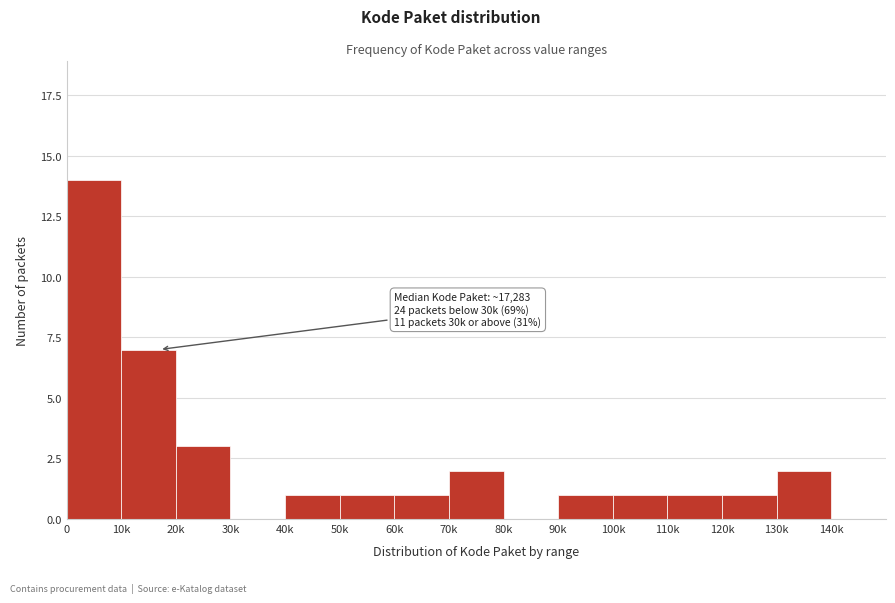

Reading right to left, what are all the values shown in this chart?

140k=0	130k=2	120k=1	110k=1	100k=1	90k=1	80k=0	70k=2	60k=1	50k=1	40k=1	30k=0	20k=3	10k=7	0=14